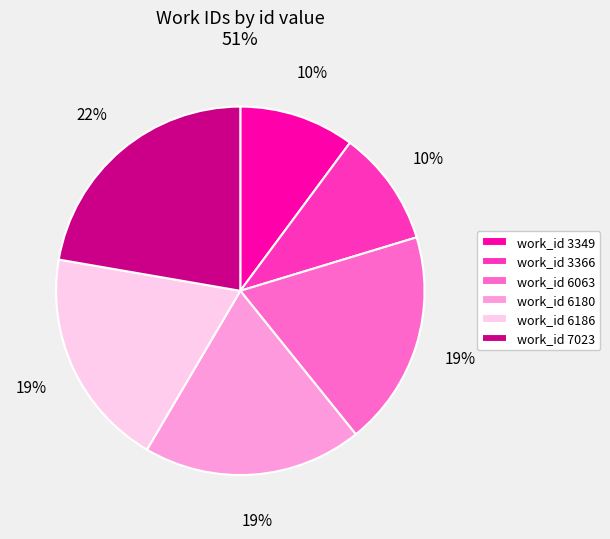

To the nearest percent, what portion does work_id 3349 represent?

10%